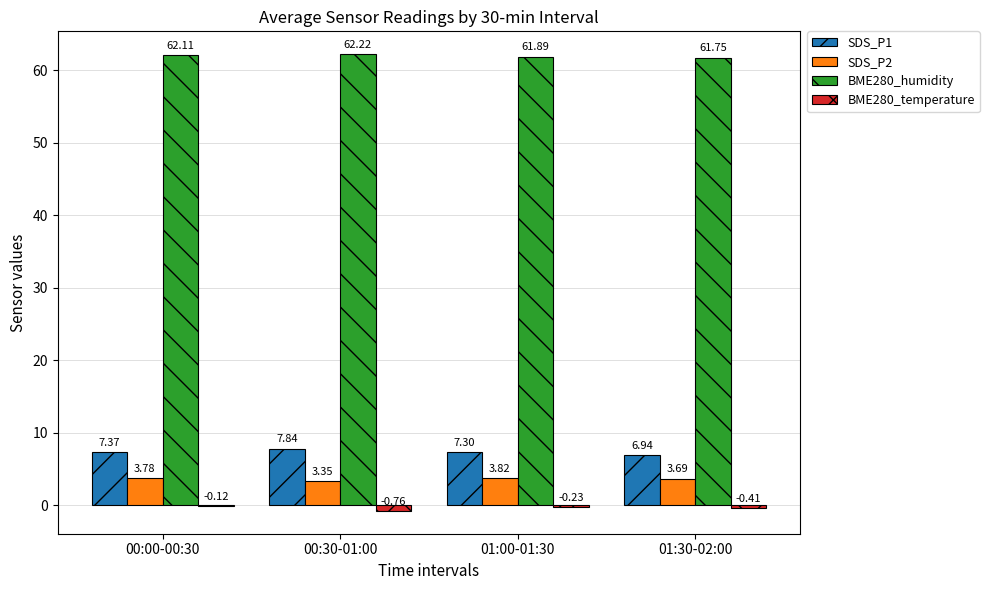

Where is BME280_humidity nearest to the value 61?

01:30-02:00